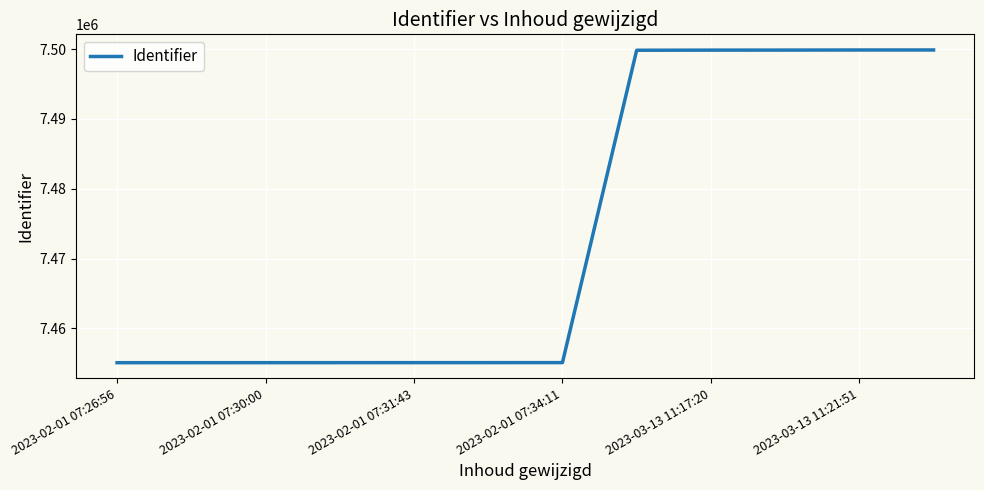

What is the difference between the maximum and minimum values?

44791